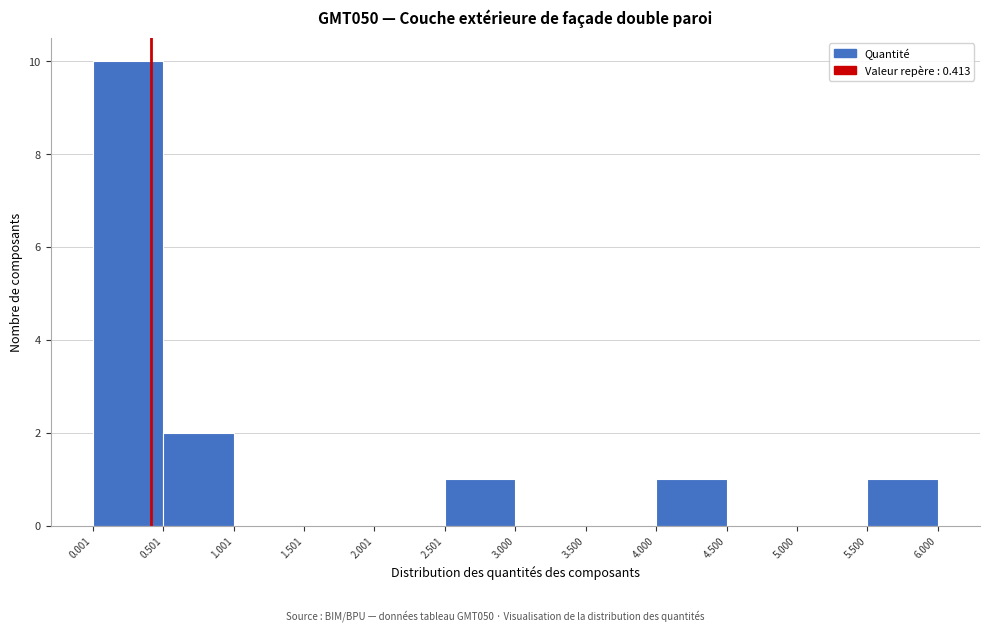

Reading left to right, list every bar in this chart as the range it spans on the x-axis followed by its height. The values are not printed on the chart, so give them approximately, as read against the axis.

0.001 to 0.501: 10
0.501 to 1.001: 2
1.001 to 1.501: 0
1.501 to 2.001: 0
2.001 to 2.501: 0
2.501 to 3.000: 1
3.000 to 3.500: 0
3.500 to 4.000: 0
4.000 to 4.500: 1
4.500 to 5.000: 0
5.000 to 5.500: 0
5.500 to 6.000: 1